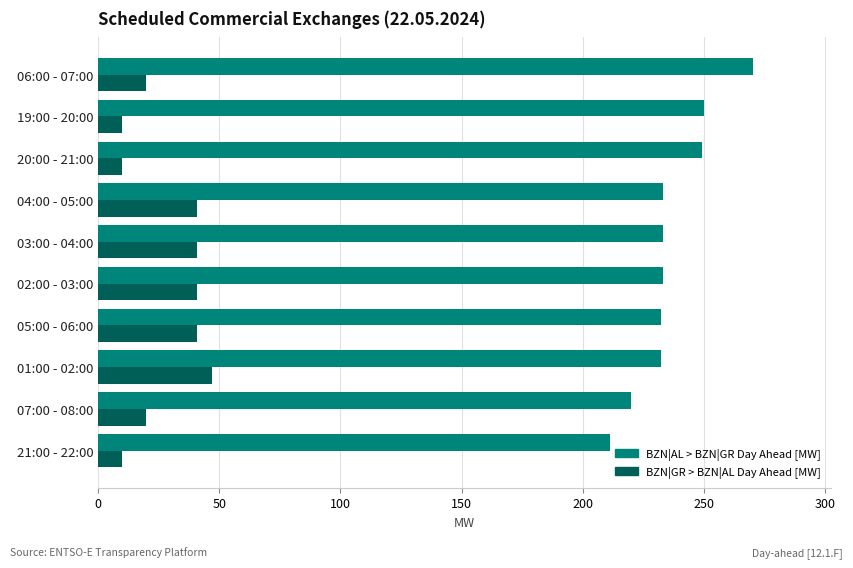

How many data points does each series have?

10